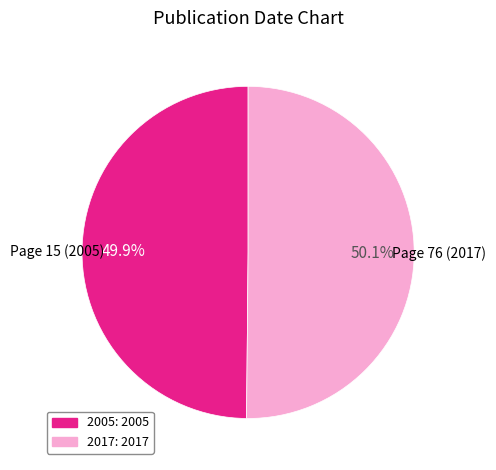

Rank the categories by value from highest to lowest.

Page 76 (2017), Page 15 (2005)